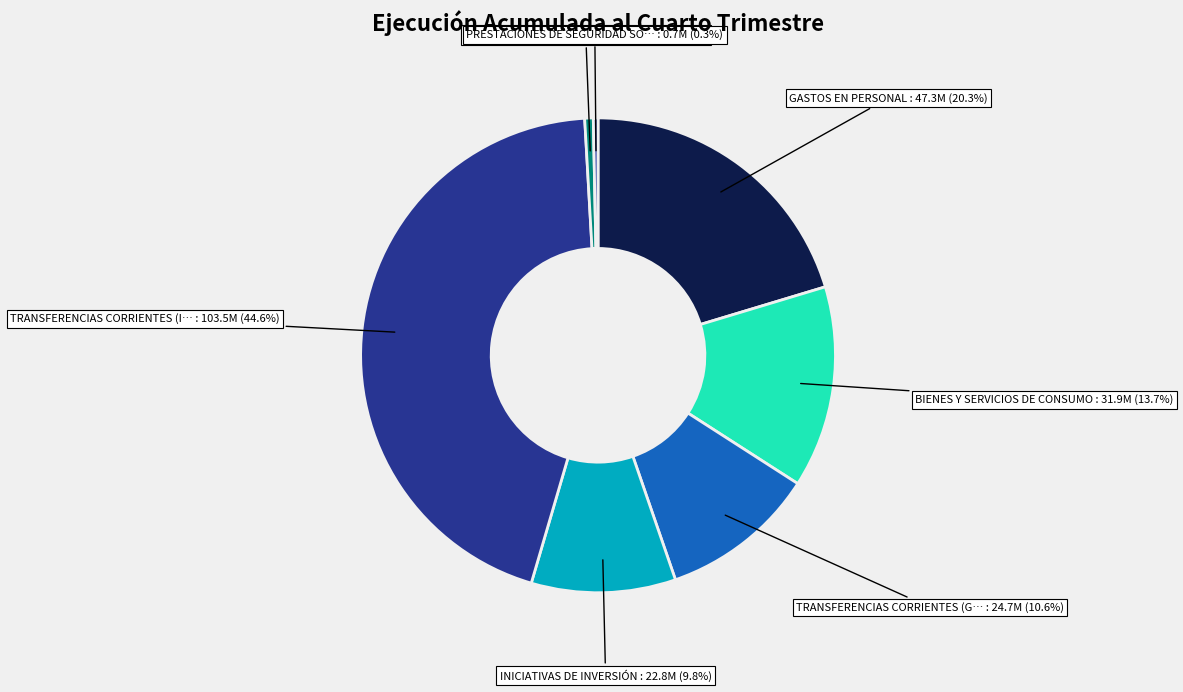

How many segments does this pie chart have?

7